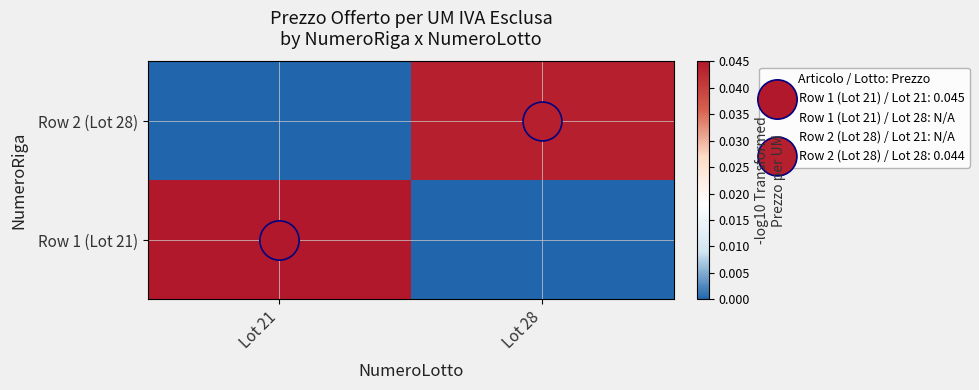

At Lot 28, list the series in order from smallest to largest.

Row 1 (Lot 21), Row 2 (Lot 28)